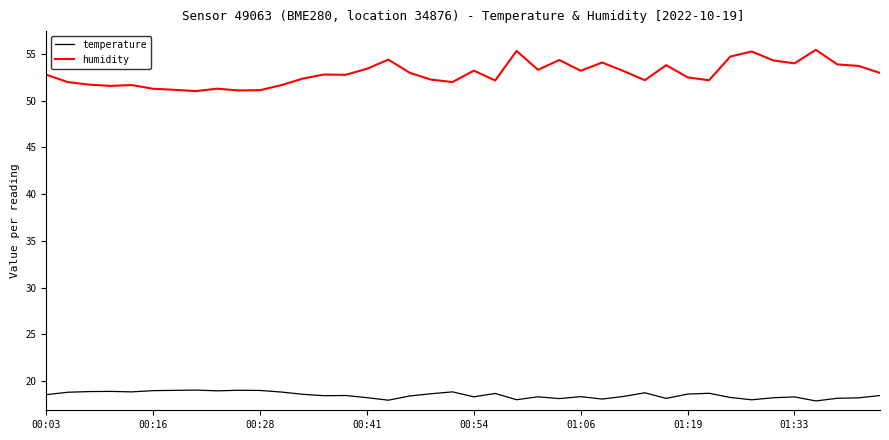

Which series has the largest range (max minus min)?

humidity